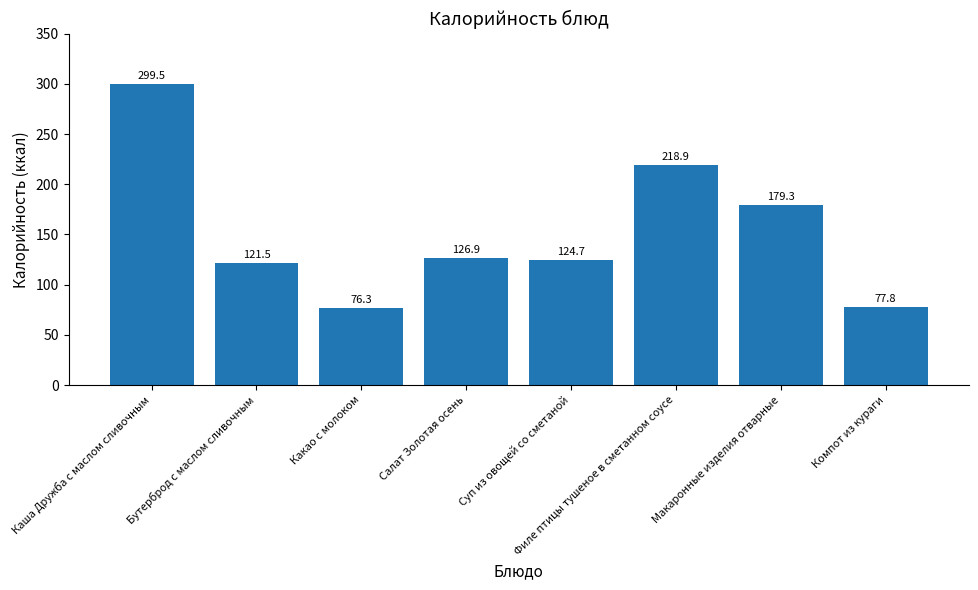

How many series are shown in this chart?

1